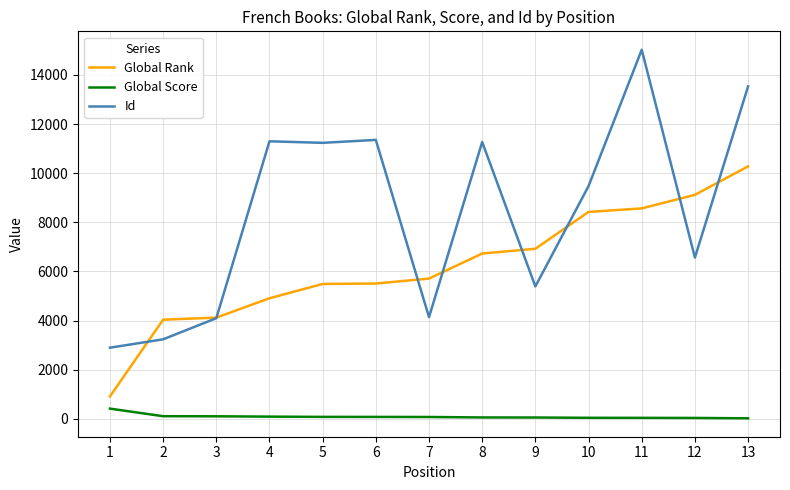

How many values in the Global Score series are below 70?

6